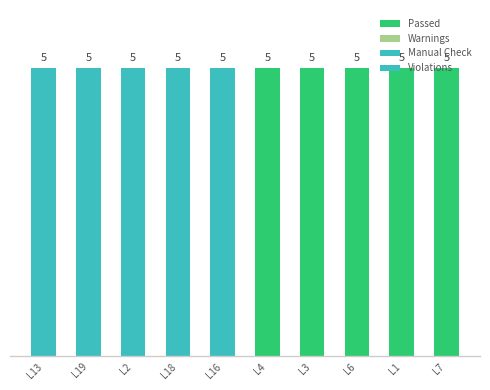

Are the bars grouped side by side (vs. stacked)?

No